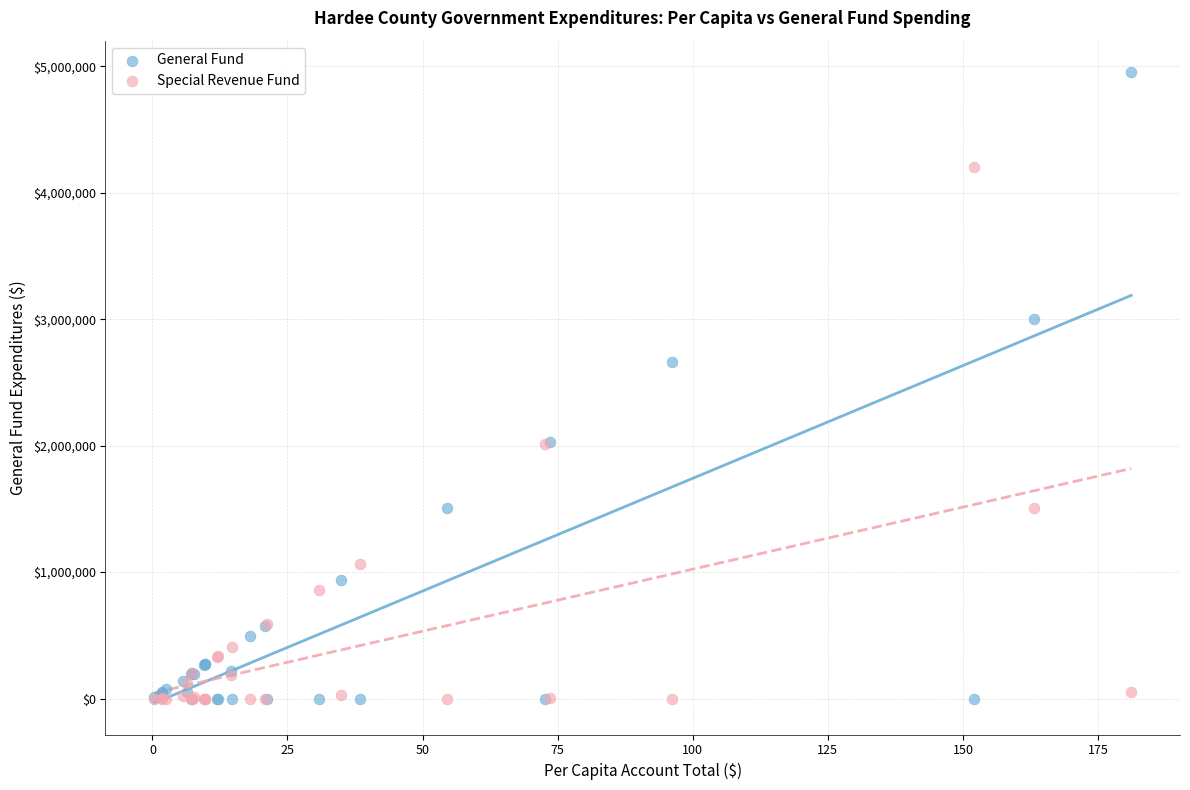

In the General Fund series, what Y value is closest to 2477314?

2658390